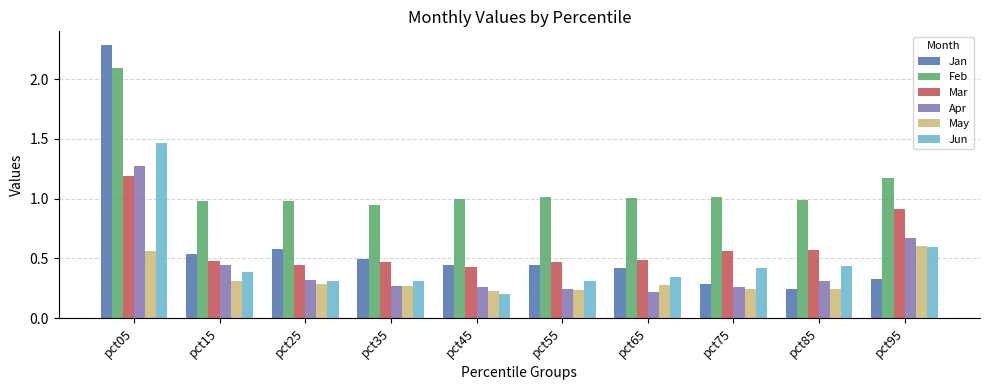

What is the difference between the maximum and second lowest values in the Feb series?

1.1